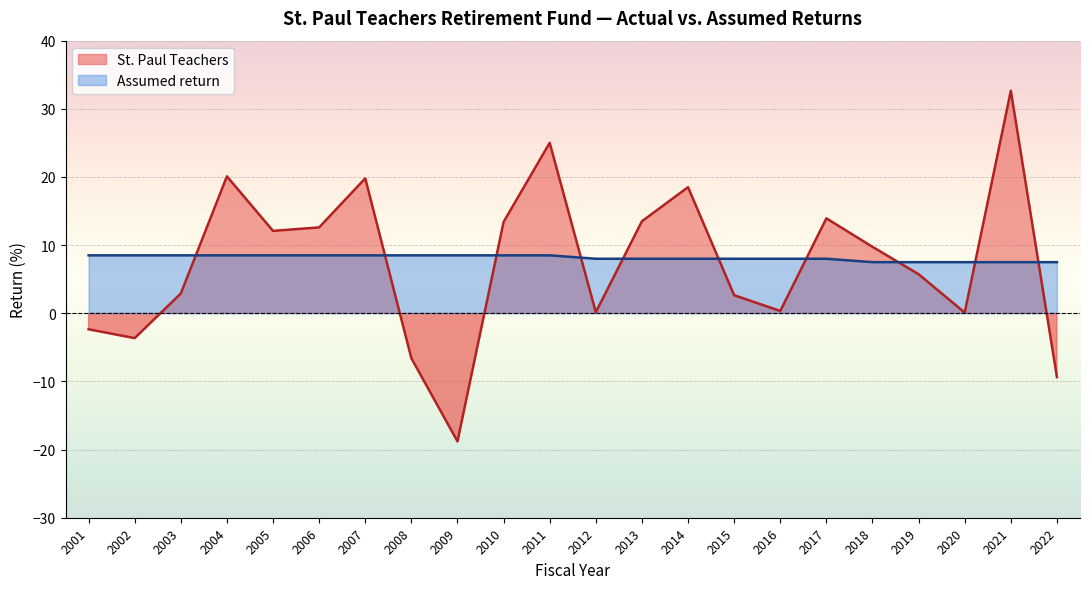

Between 2001 and 2019, which series saw the biggest shift?

St. Paul Teachers